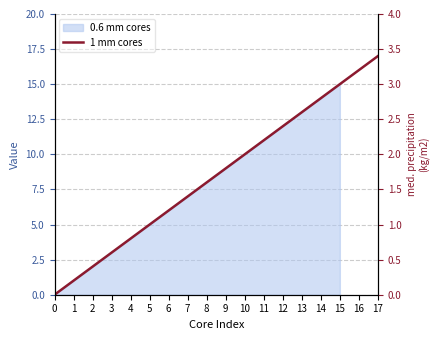

What is the ratio of the value at 15 to the value at 13?

1.2